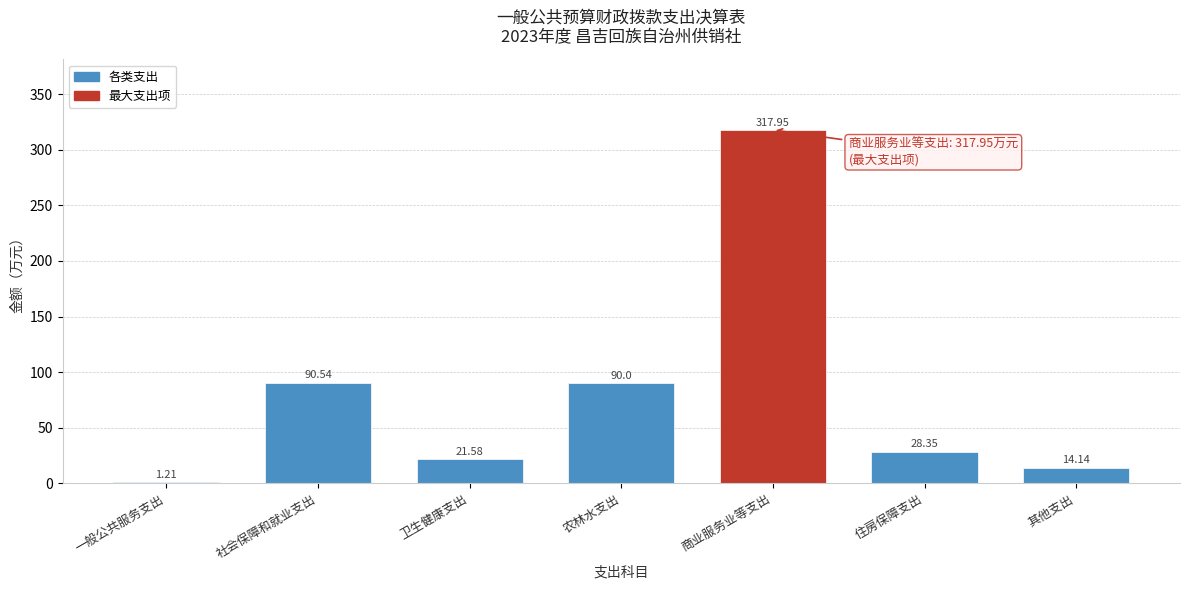

List the labels in order of value, smallest first.

一般公共服务支出, 其他支出, 卫生健康支出, 住房保障支出, 农林水支出, 社会保障和就业支出, 商业服务业等支出